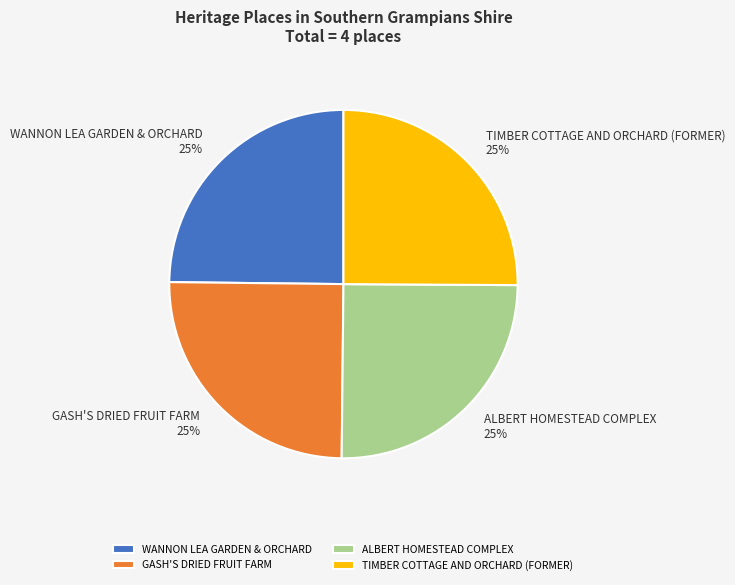

How many slices are in this pie chart?

4